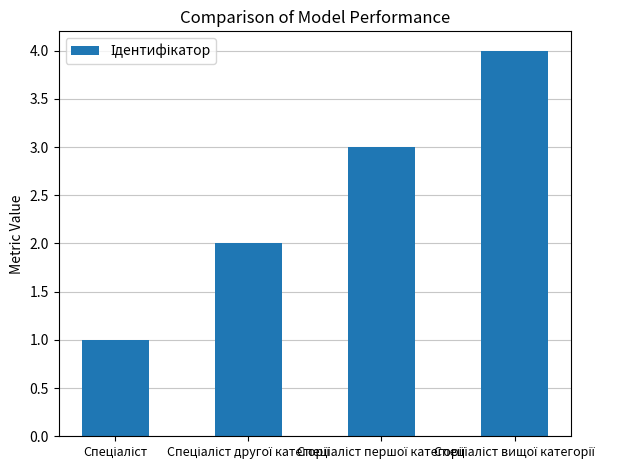

Reading left to right, what are all the values shown in this chart?

1	2	3	4